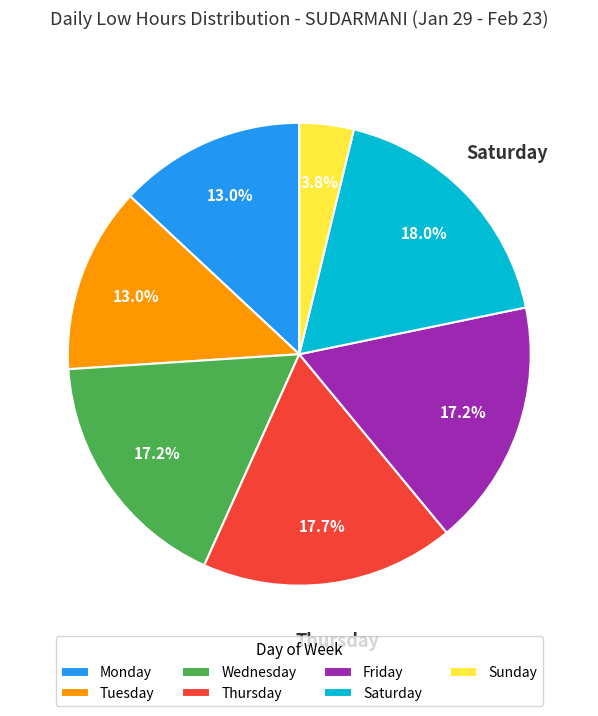

How many slices are in this pie chart?

7